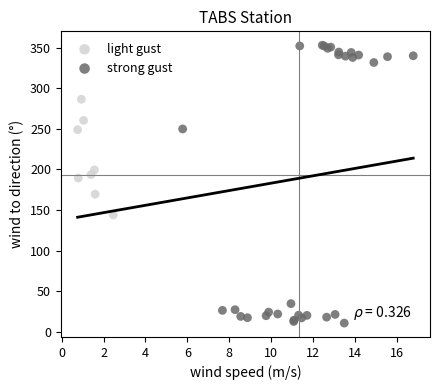

What are all the series names shown in the legend?

light gust, strong gust